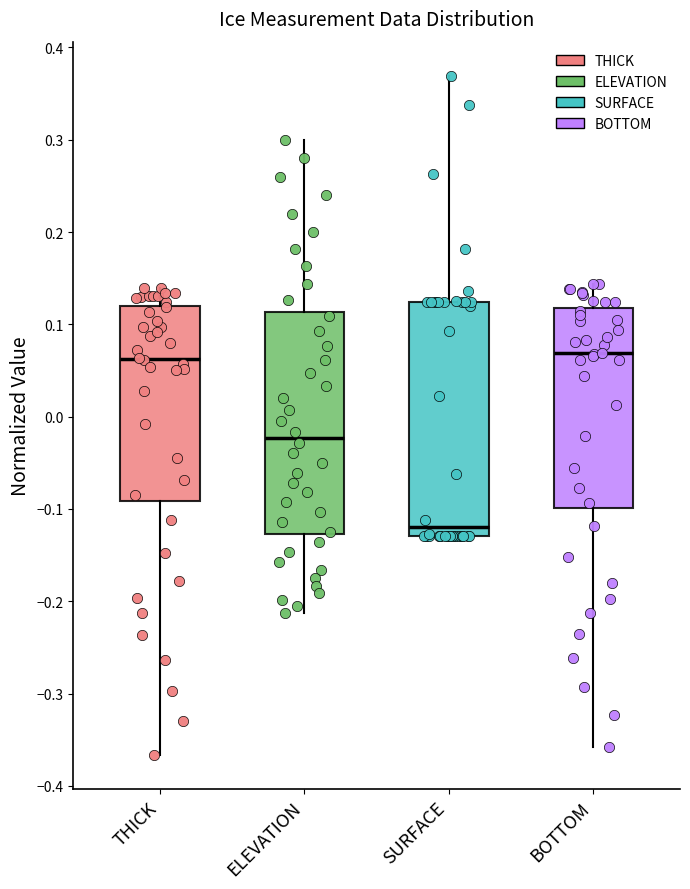

Reading left to right, transcribe this box plot: for each box, give where its median line is, the range the box spans, and where its two whiskers end, as read against the y-axis. The values are not printed on the chart, so give them approximately, as read against the axis.

THICK: median 0.06, box -0.09 to 0.12, whiskers -0.37 to 0.14
ELEVATION: median -0.02, box -0.13 to 0.11, whiskers -0.21 to 0.30
SURFACE: median -0.12, box -0.13 to 0.12, whiskers -0.13 to 0.37
BOTTOM: median 0.07, box -0.10 to 0.12, whiskers -0.36 to 0.14